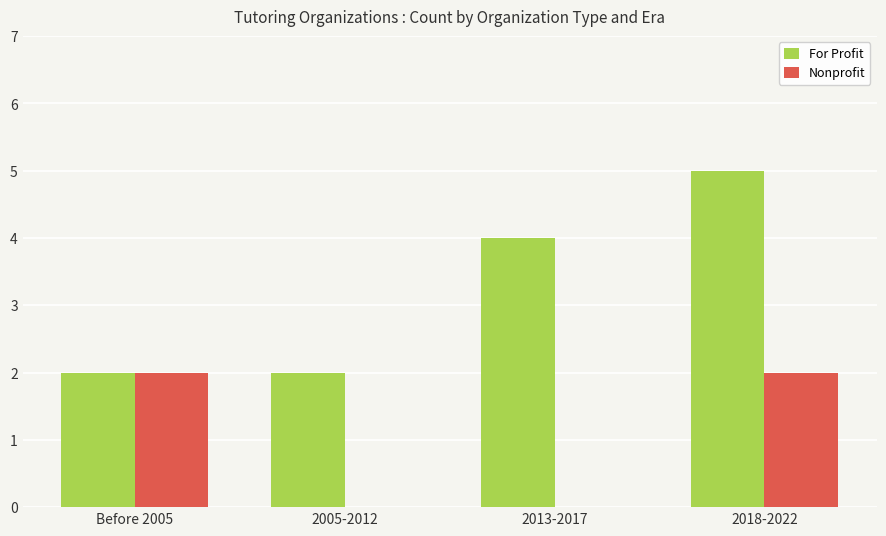

Is it true that Nonprofit equals 1 at 2005-2012?

False